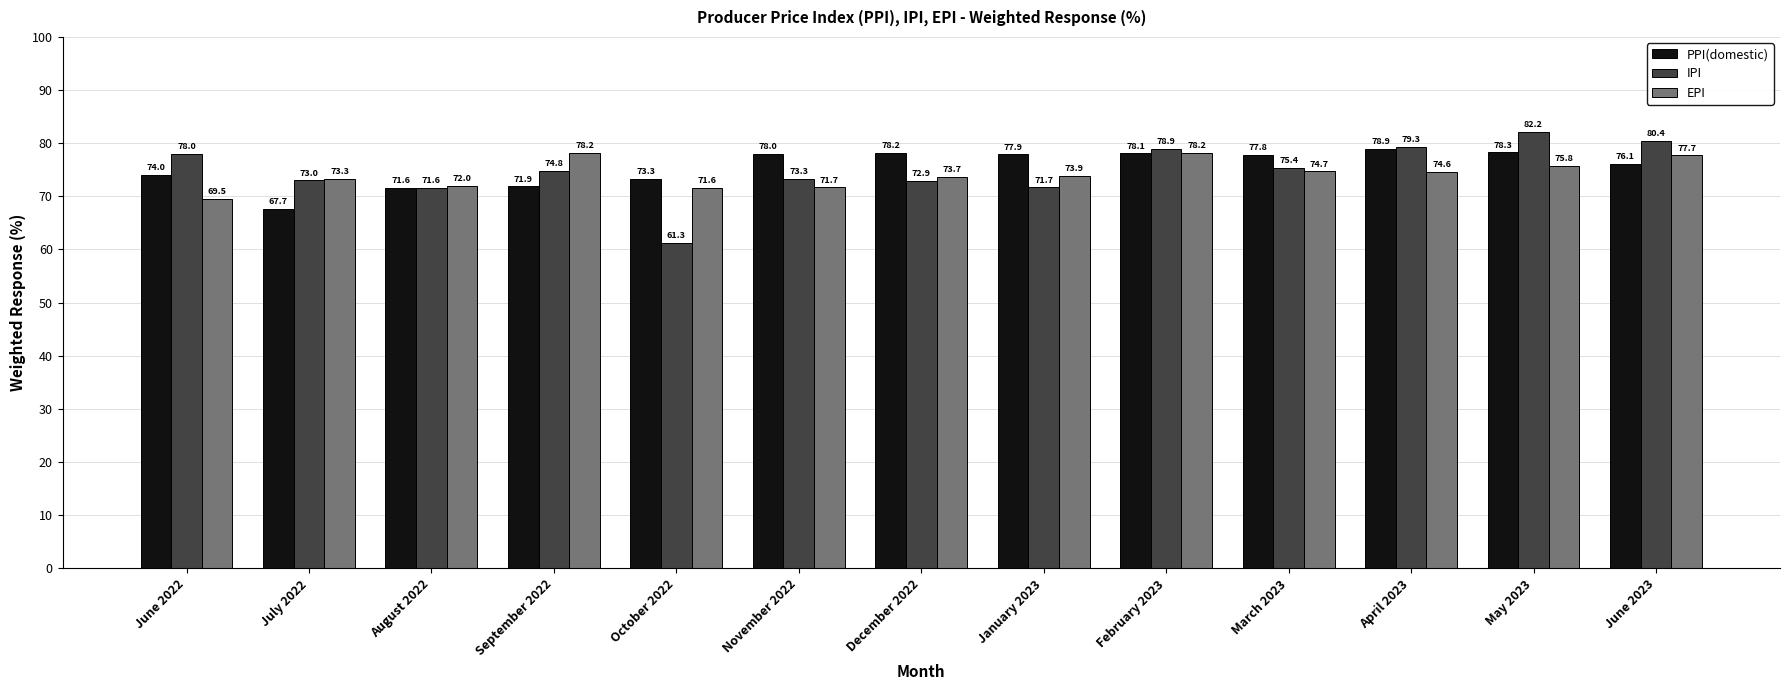

Reading right to left, transcribe all the data shown in this chart.

PPI(domestic): June 2023=76.1	May 2023=78.3	April 2023=78.9	March 2023=77.8	February 2023=78.1	January 2023=77.9	December 2022=78.2	November 2022=78.0	October 2022=73.3	September 2022=71.9	August 2022=71.6	July 2022=67.7	June 2022=74.0
IPI: June 2023=80.4	May 2023=82.2	April 2023=79.3	March 2023=75.4	February 2023=78.9	January 2023=71.7	December 2022=72.9	November 2022=73.3	October 2022=61.3	September 2022=74.8	August 2022=71.6	July 2022=73.0	June 2022=78.0
EPI: June 2023=77.7	May 2023=75.8	April 2023=74.6	March 2023=74.7	February 2023=78.2	January 2023=73.9	December 2022=73.7	November 2022=71.7	October 2022=71.6	September 2022=78.2	August 2022=72.0	July 2022=73.3	June 2022=69.5